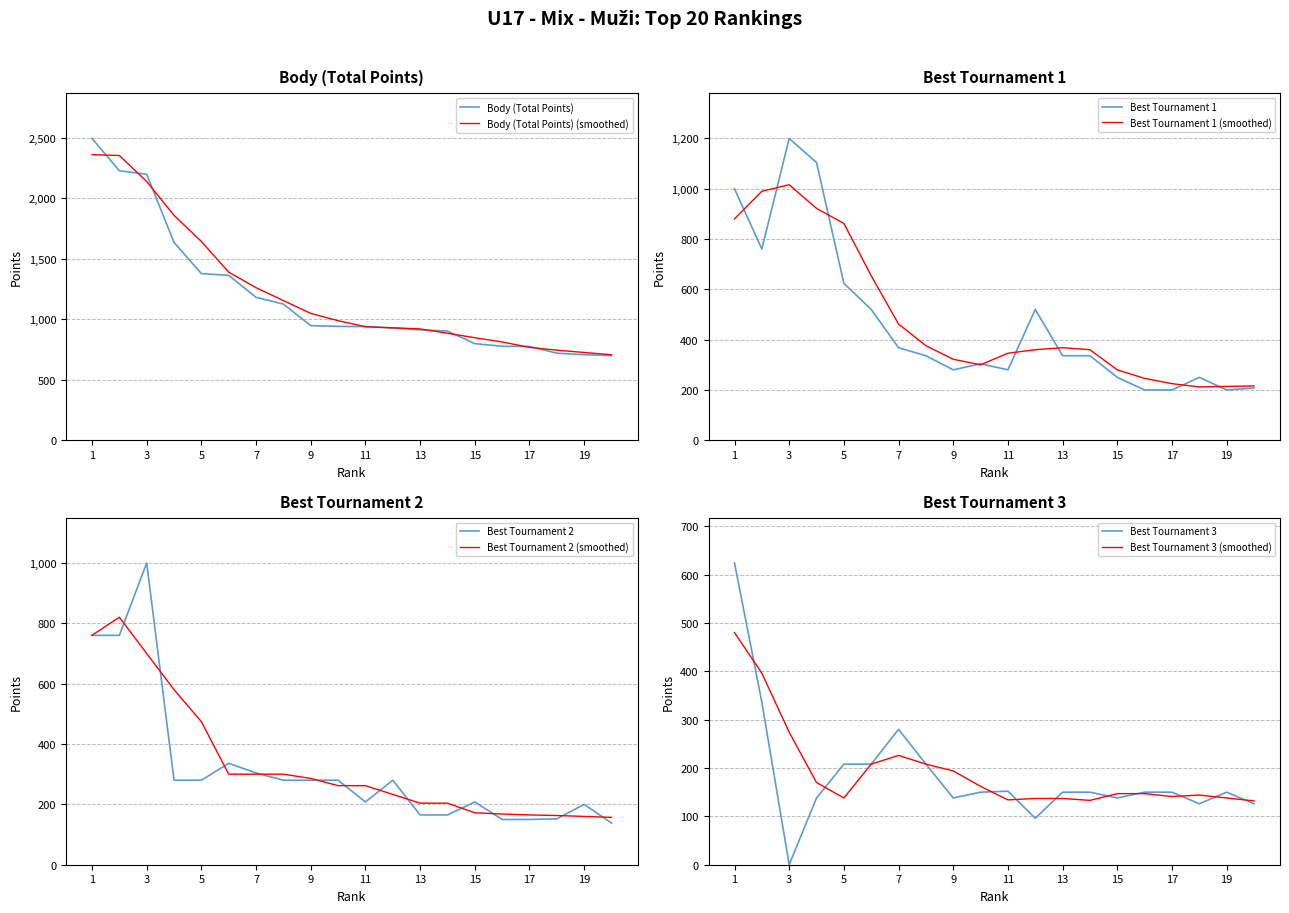

Where does the Best Tournament 2 series first go above 280?

1